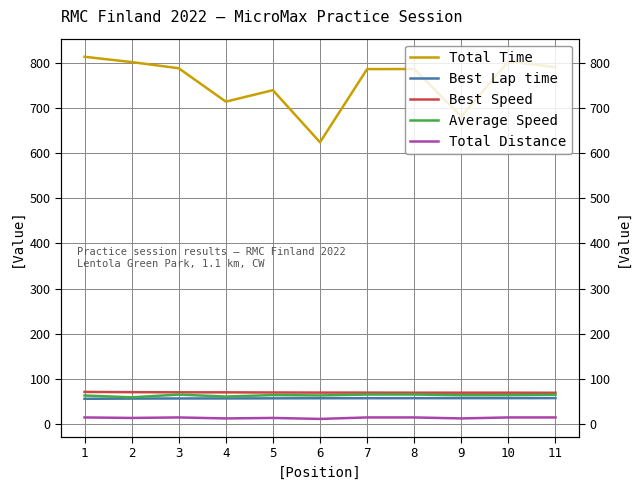

Which series has the widest spread of values?

Total Time